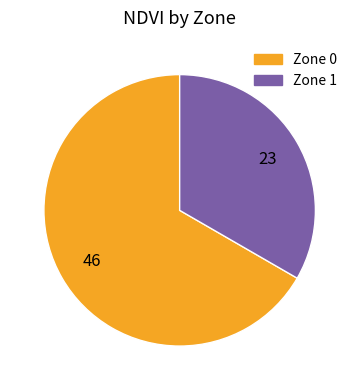

Which slice is the largest?

Zone 0